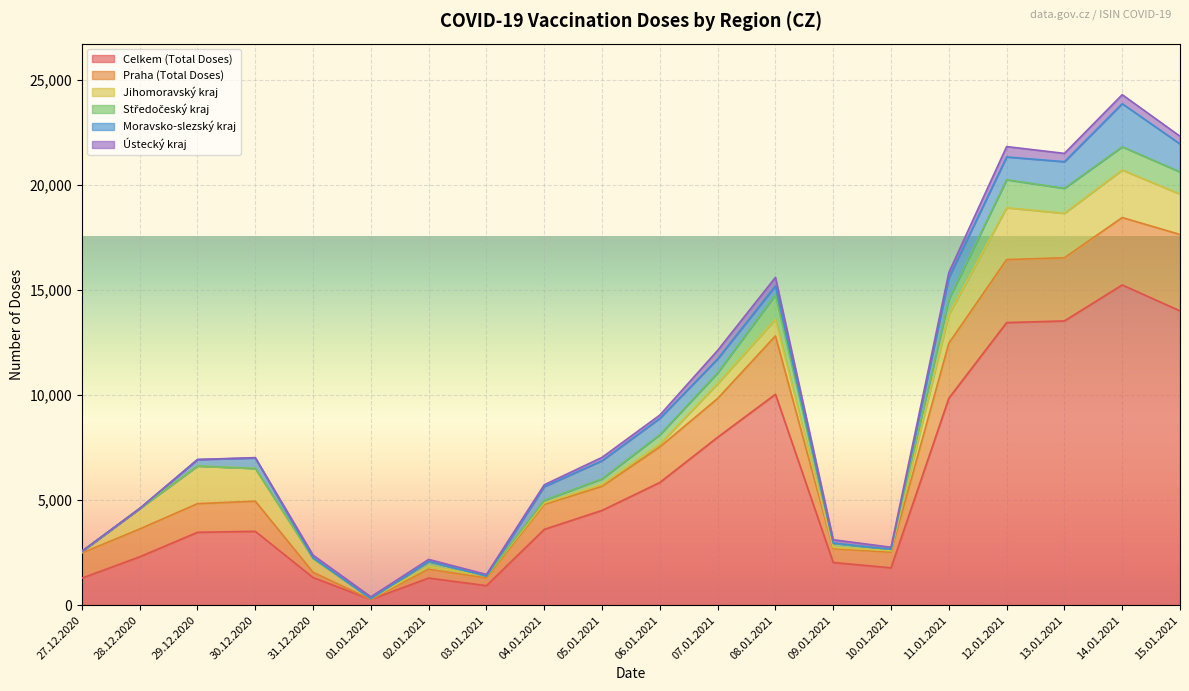

The value of Ústecký kraj at 30.12.2020 is 17. True or false?

True